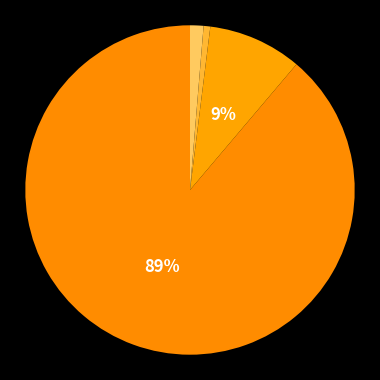

How many slices are in this pie chart?

4